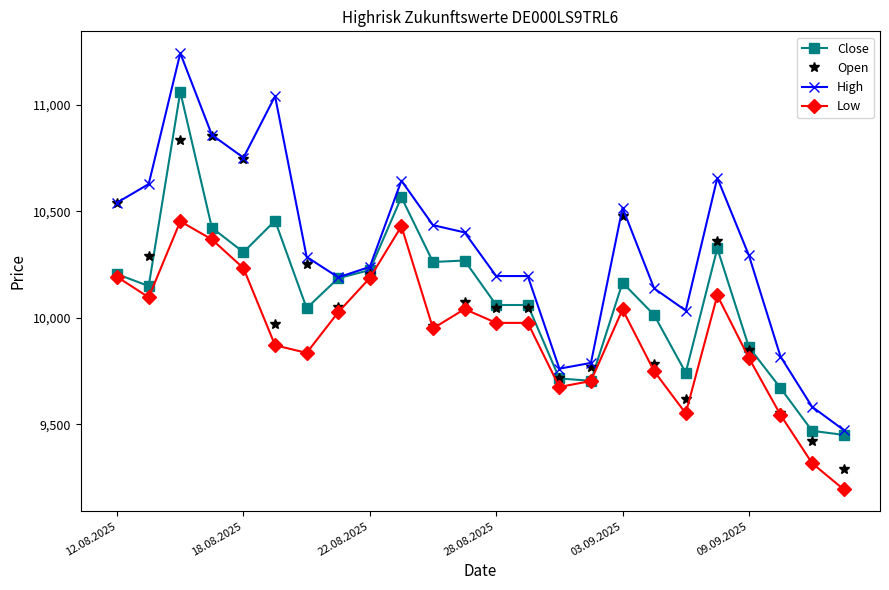

Does the chart display data point markers on the line(s)?

Yes